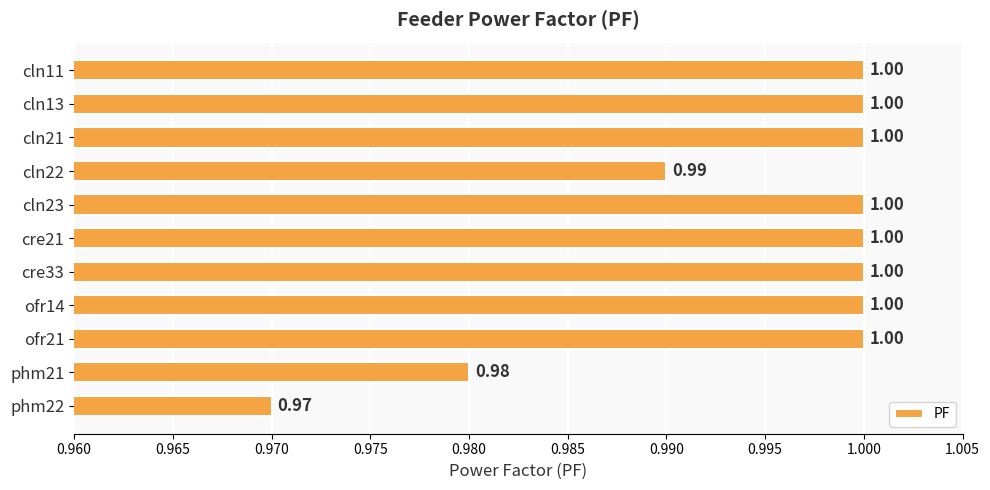

What is the average value?

1.0